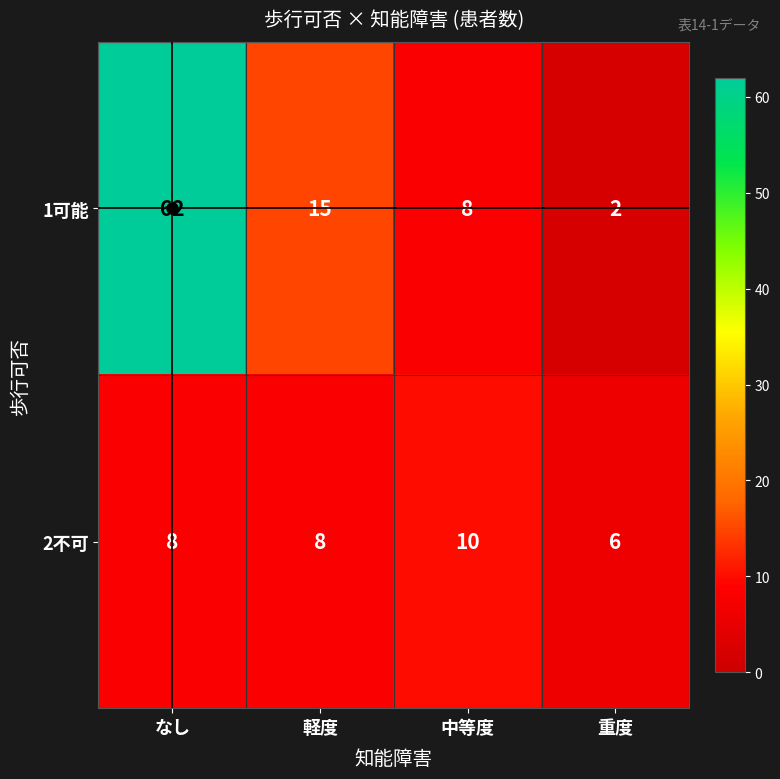

What value does the 1可能 series have at 中等度, to the nearest 5?

10